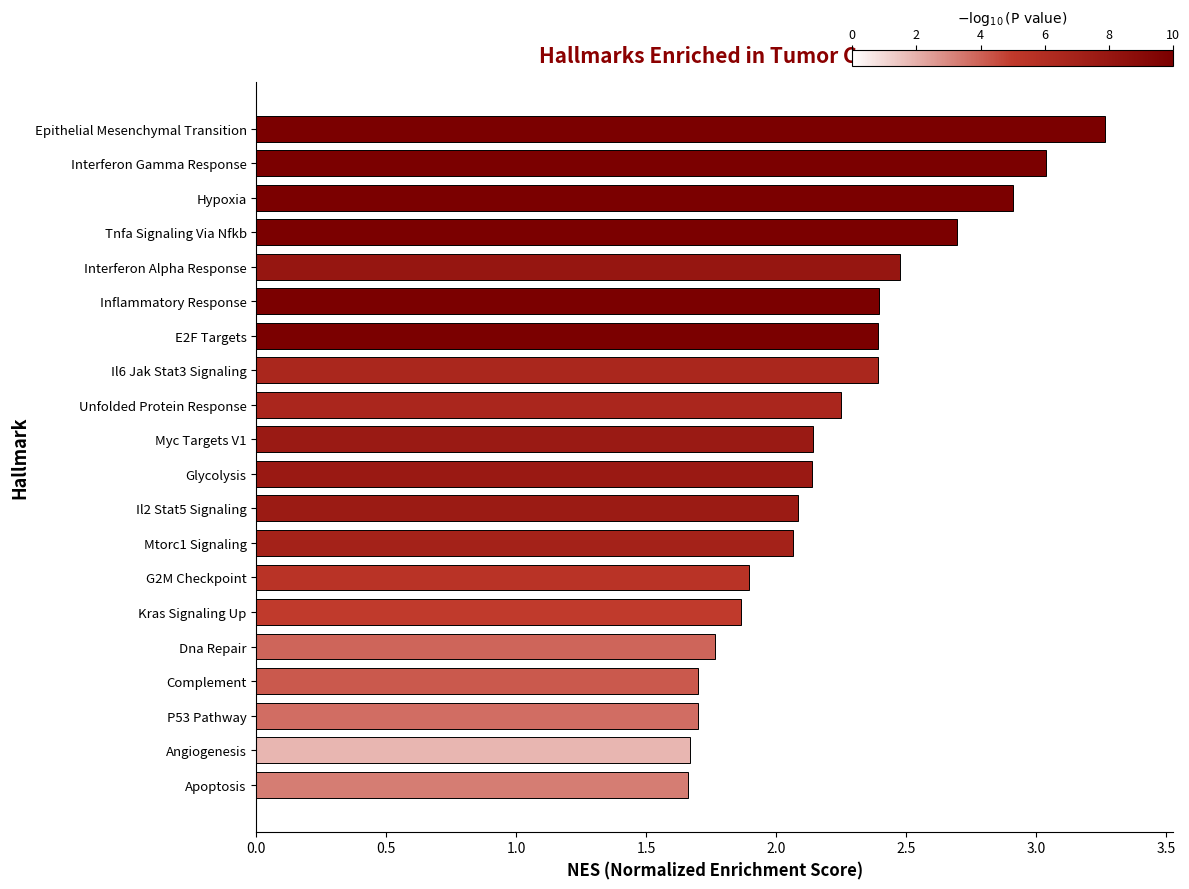

Between P53 Pathway and Epithelial Mesenchymal Transition, which is larger?

Epithelial Mesenchymal Transition